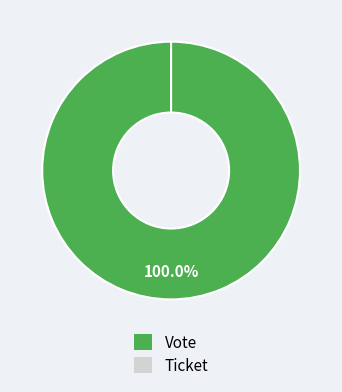

To the nearest percent, what is the difference between the largest and smallest slice percentages?

100%